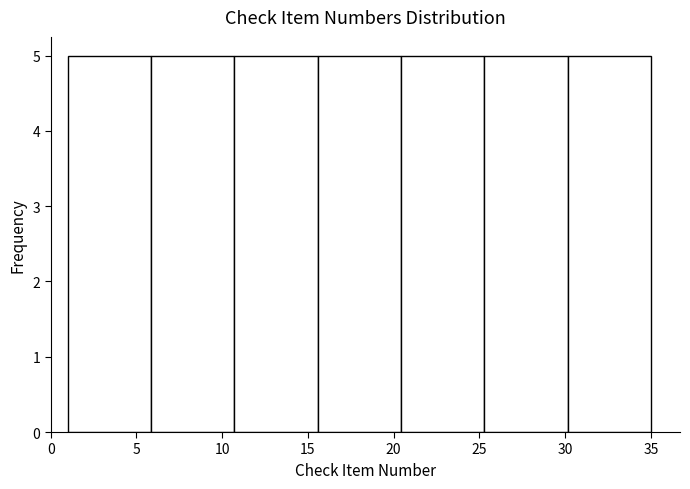

Reading left to right, transcribe this chart: for each bar, give the range it covers on the x-axis and its height. Neither the bar edges nor the heights are printed on the chart, so give them approximately, as read against the axes.

1.0 to 6.0: 5
6.0 to 10.5: 5
10.5 to 15.5: 5
15.5 to 20.5: 5
20.5 to 25.5: 5
25.5 to 30.0: 5
30.0 to 35.0: 5